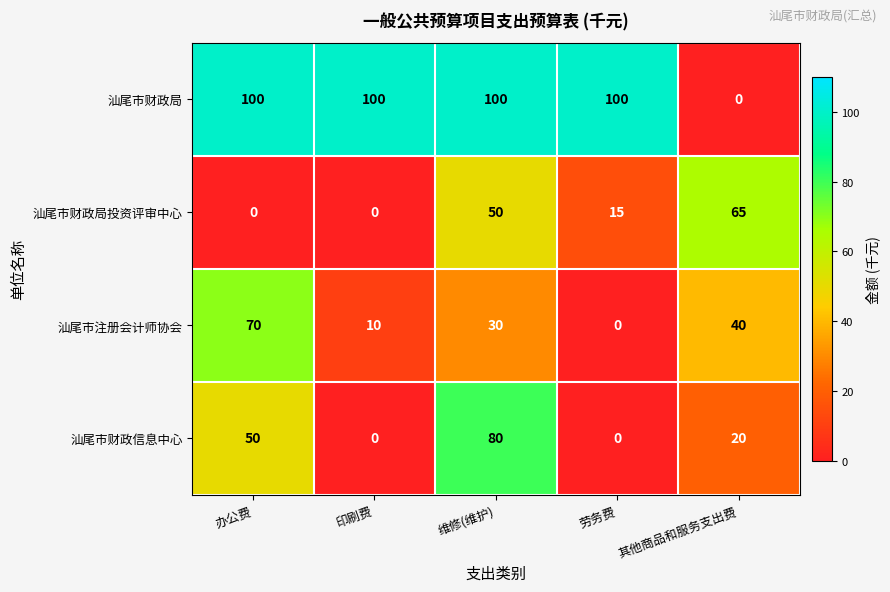

Reading right to left, list all the values displayed in this chart.

汕尾市财政局: 0	100	100	100	100
汕尾市财政局投资评审中心: 65	15	50	0	0
汕尾市注册会计师协会: 40	0	30	10	70
汕尾市财政信息中心: 20	0	80	0	50